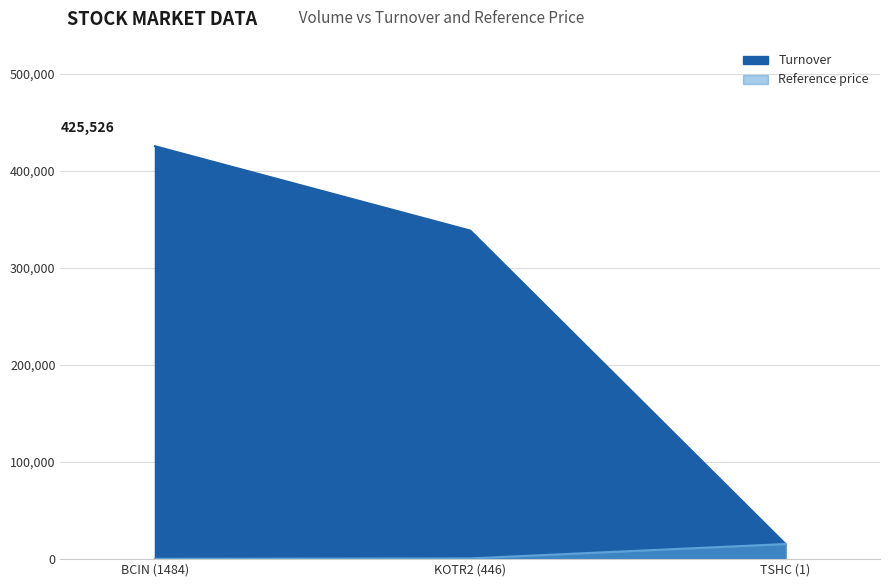

Count the Turnover values in the range 15600 to 425526.

3